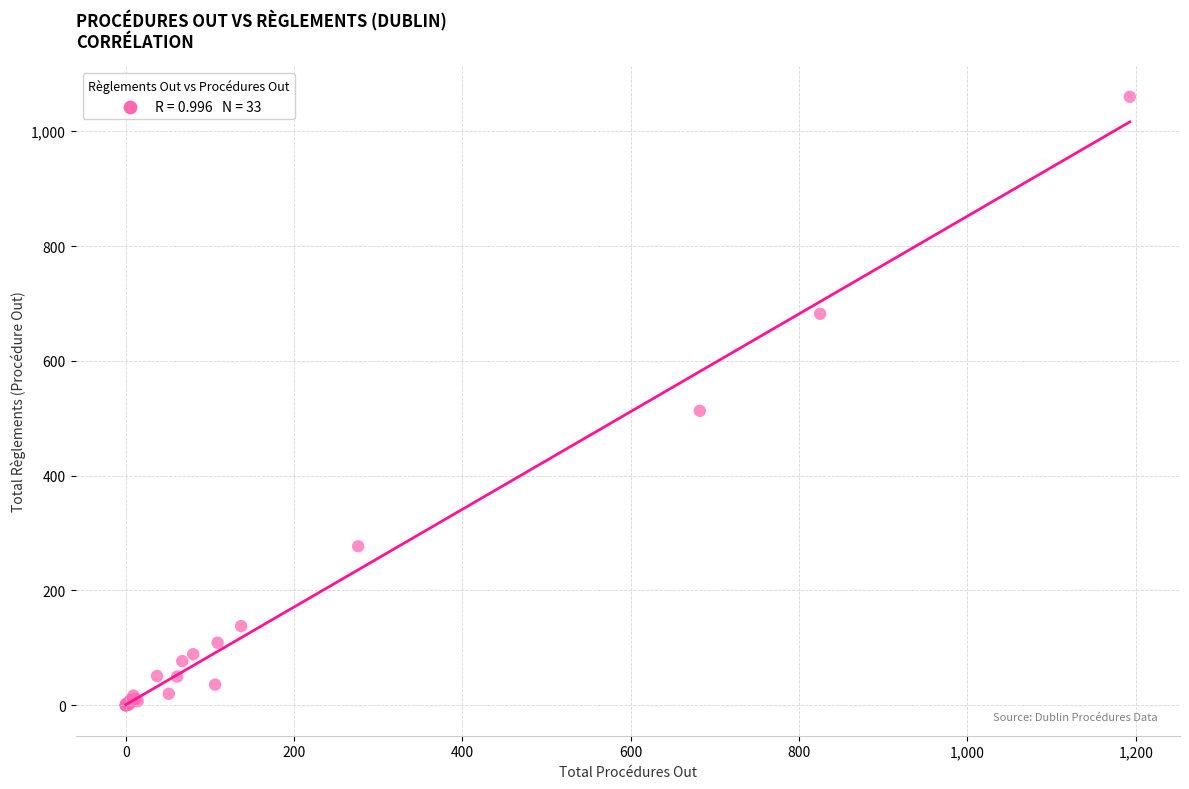

What Y value in the scatter plot is closest to 530?

513